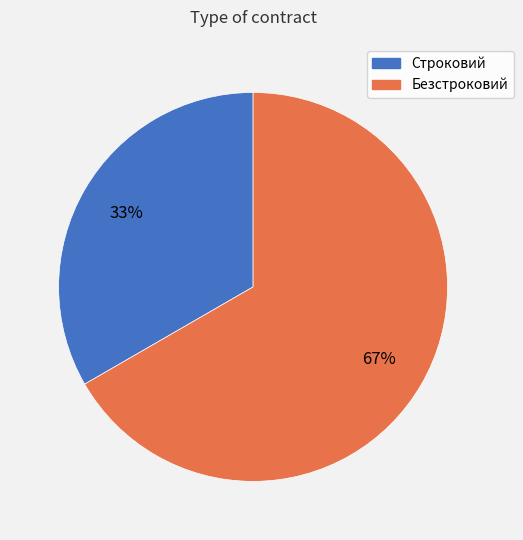

Approximately how many times larger is the value at Строковий compared to Безстроковий?

0.5